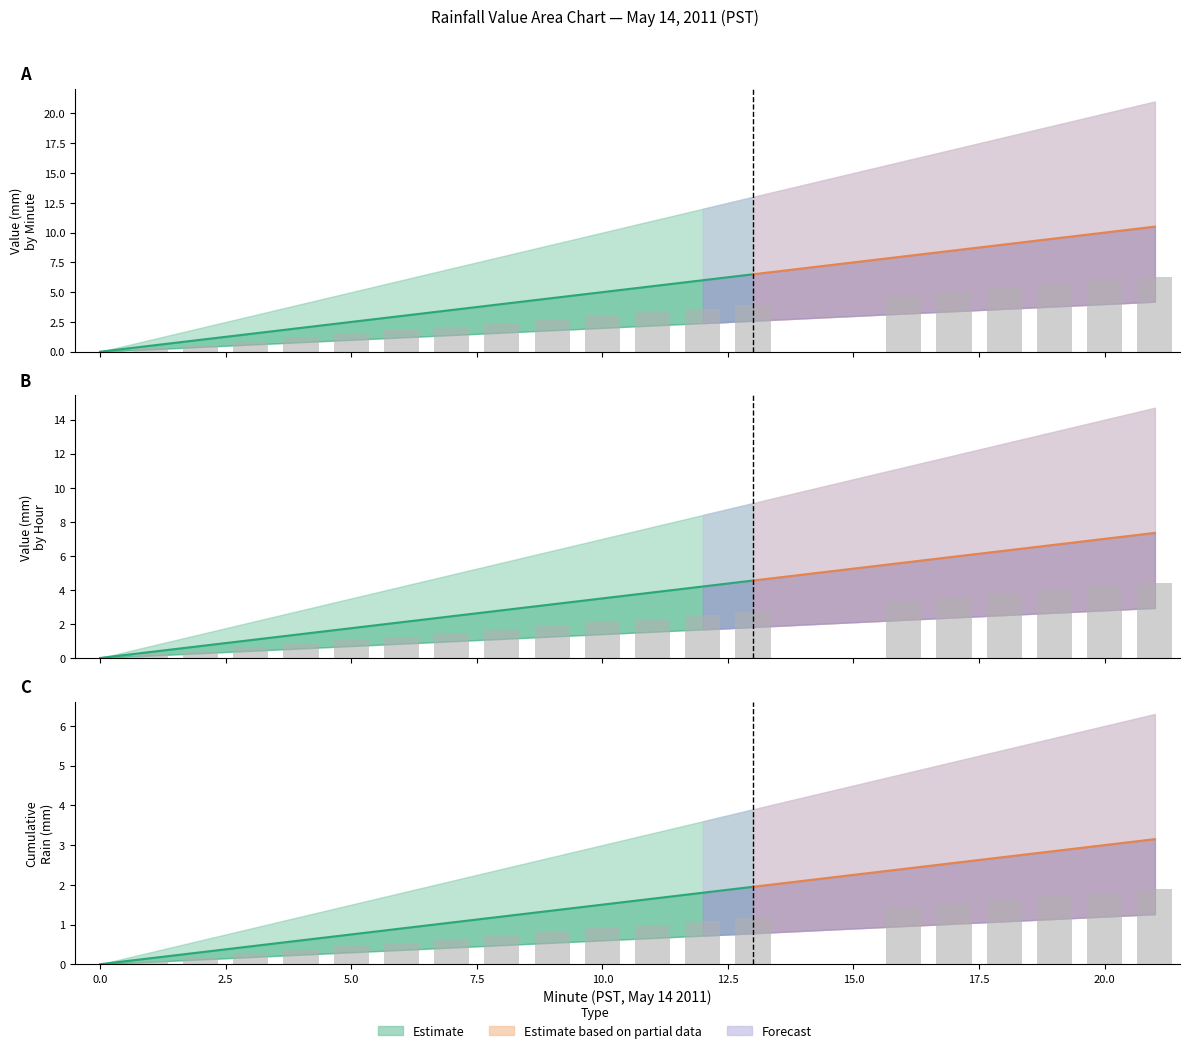

What is the spread (max minus min) of values at 3?

3